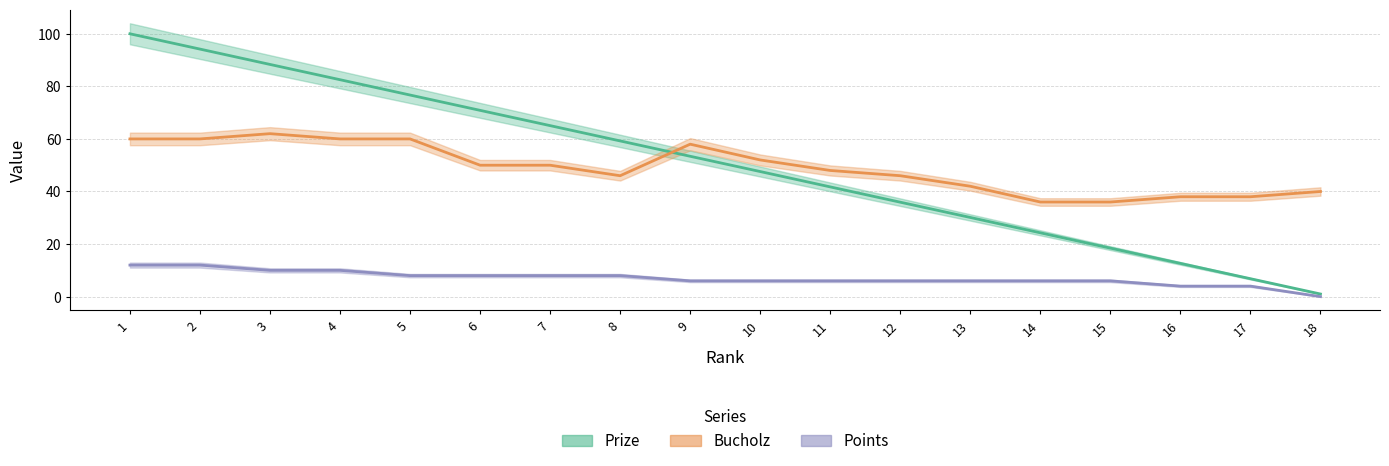

What is the value of the Bucholz point at the 4th from the left?

60.0